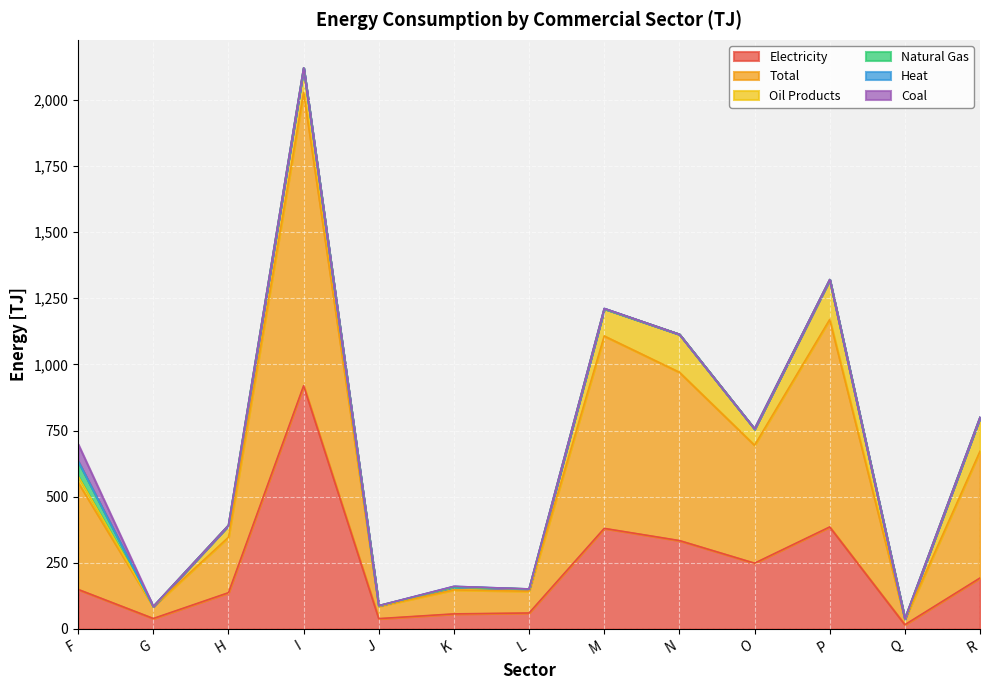

At how many categories does at least one series exceed 209?

8